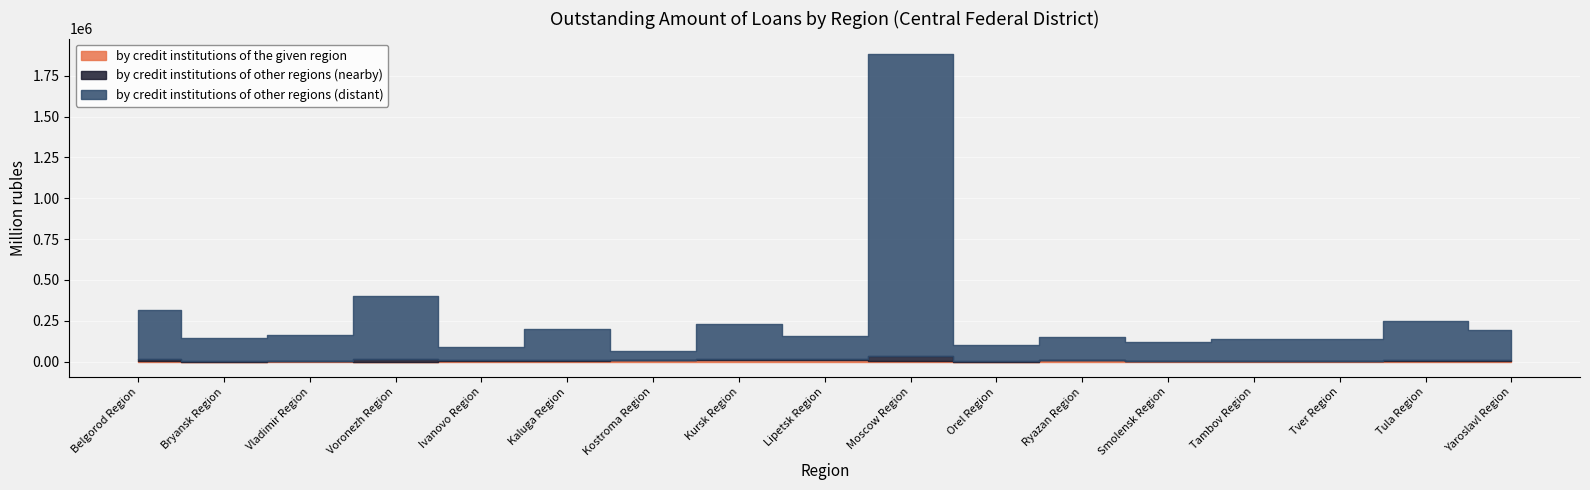

At which category is the sum across all series the highest?

Moscow Region